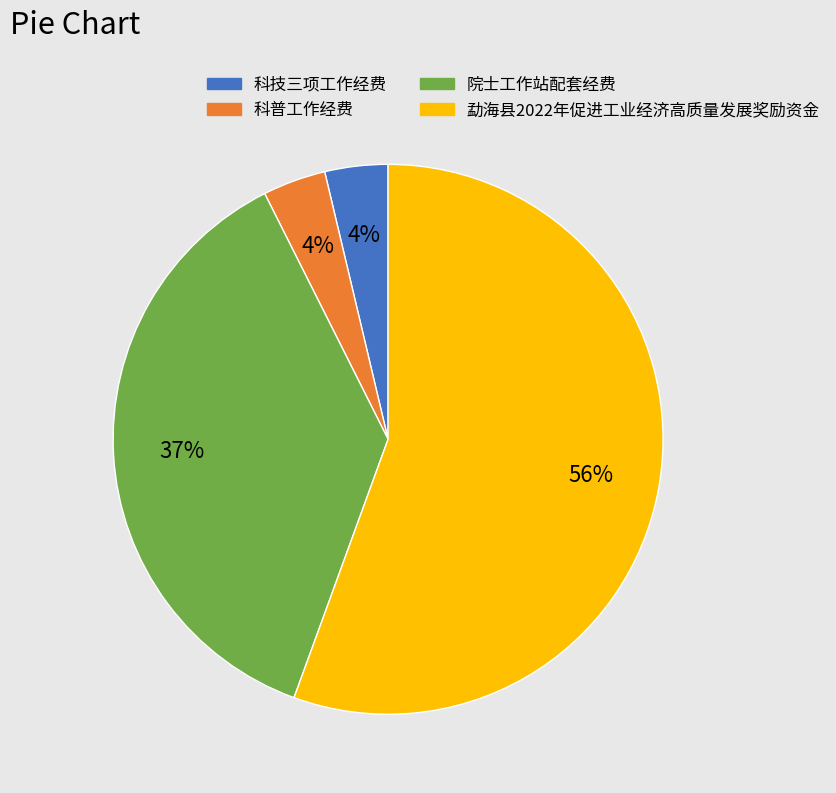

To the nearest percent, what is the difference between the 院士工作站配套经费 and 科普工作经费 slice percentages?

33%